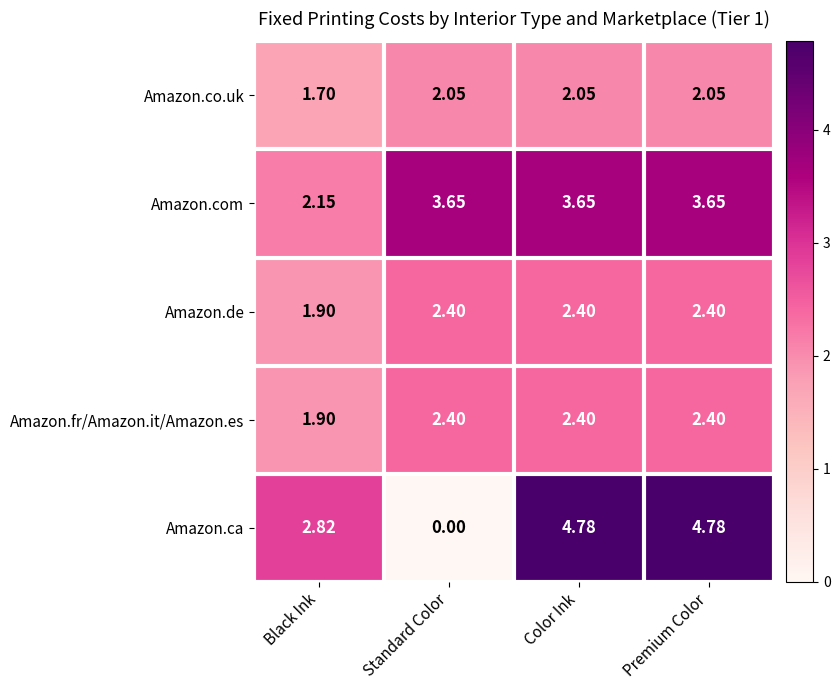

Where is Amazon.co.uk nearest to the value 1?

Black Ink